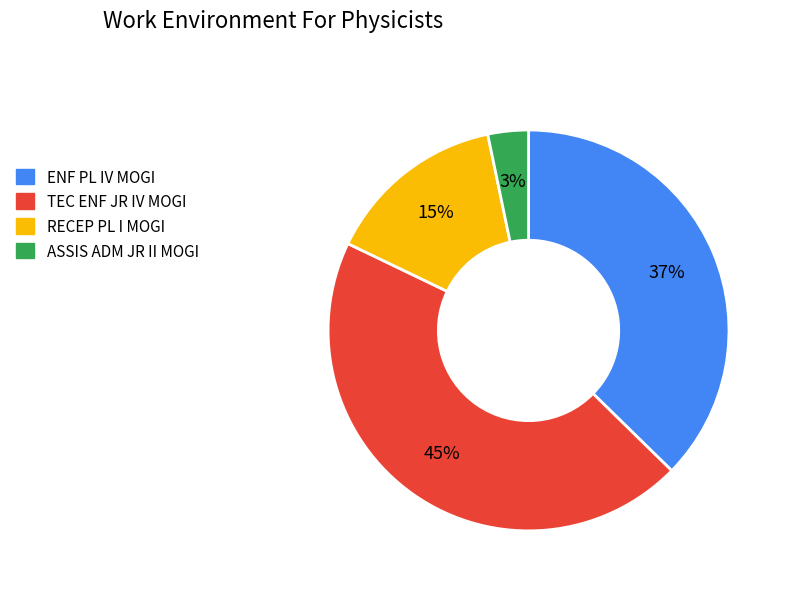

Between RECEP PL I MOGI and ASSIS ADM JR II MOGI, which is larger?

RECEP PL I MOGI